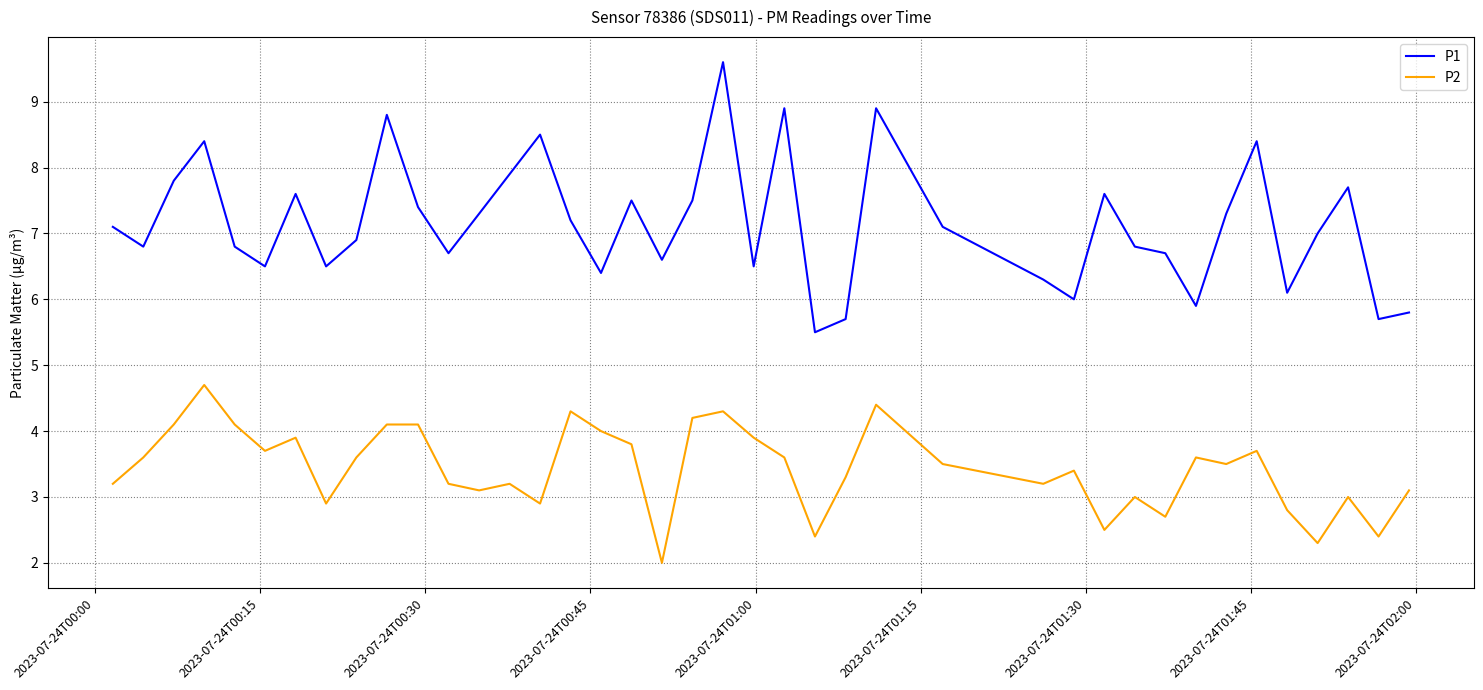

Reading right to left, what are all the values shown in this chart?

P1: 5.8	5.7	7.7	7.0	6.1	8.4	7.3	5.9	6.7	6.8	7.6	6.0	6.3	7.1	8.9	5.7	5.5	8.9	6.5	9.6	7.5	6.6	7.5	6.4	7.2	8.5	7.9	7.3	6.7	7.4	8.8	6.9	6.5	7.6	6.5	6.8	8.4	7.8	6.8	7.1
P2: 3.1	2.4	3.0	2.3	2.8	3.7	3.5	3.6	2.7	3.0	2.5	3.4	3.2	3.5	4.4	3.3	2.4	3.6	3.9	4.3	4.2	2.0	3.8	4.0	4.3	2.9	3.2	3.1	3.2	4.1	4.1	3.6	2.9	3.9	3.7	4.1	4.7	4.1	3.6	3.2